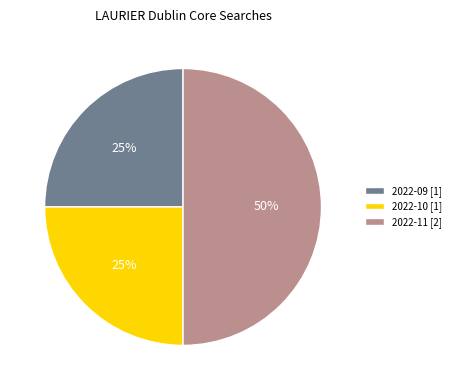

To the nearest percent, what percentage of the pie is 2022-11 [2]?

50%